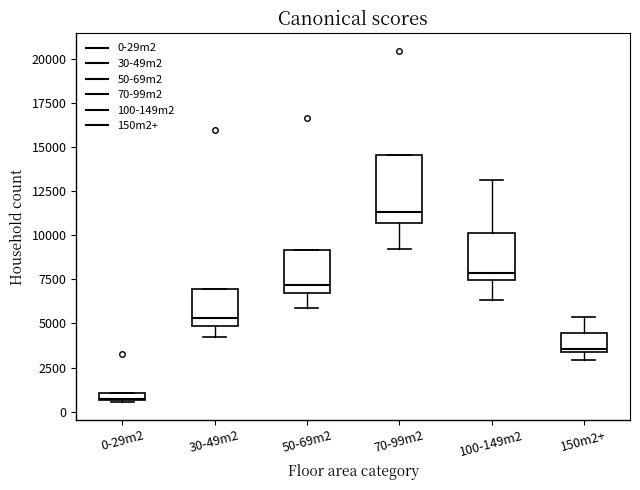

Where does the median line of the box for 70-99m2 sit on the y-axis? The values are not printed on the chart, so give them approximately, as read against the axis.

11500